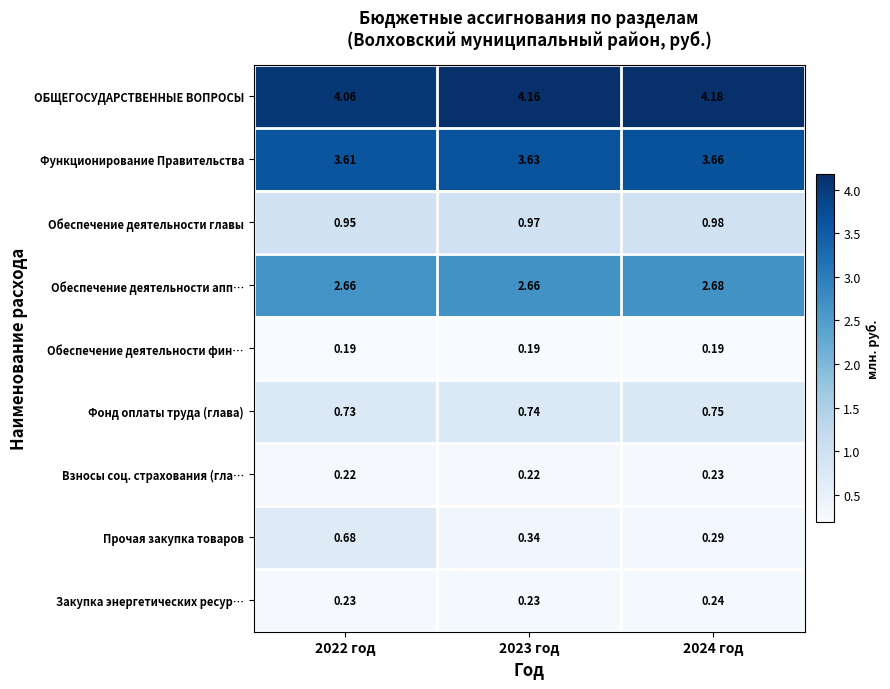

How many data points does each series have?

3